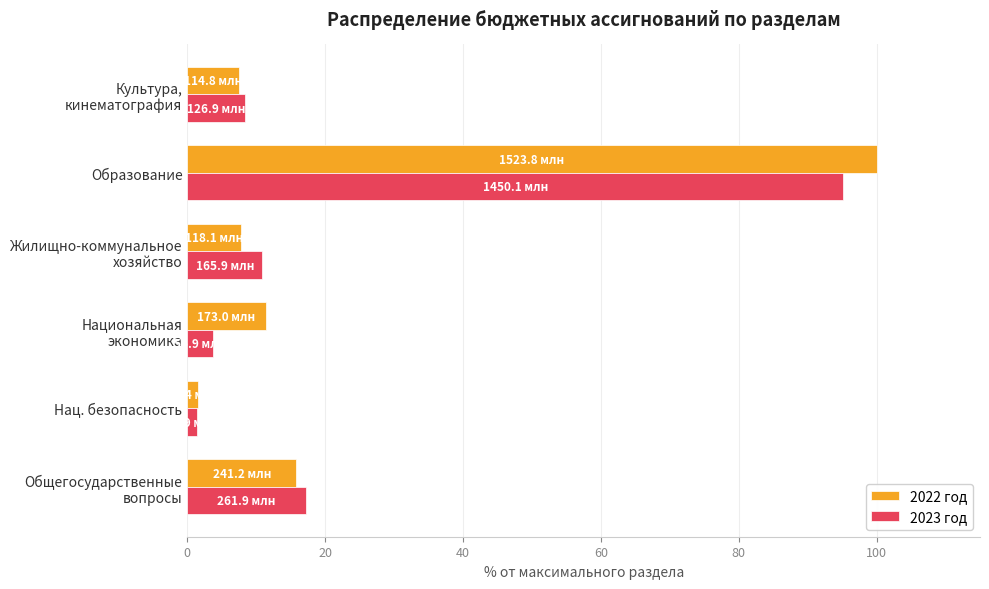

What value does the 2023 год series have at Образование?

95.2